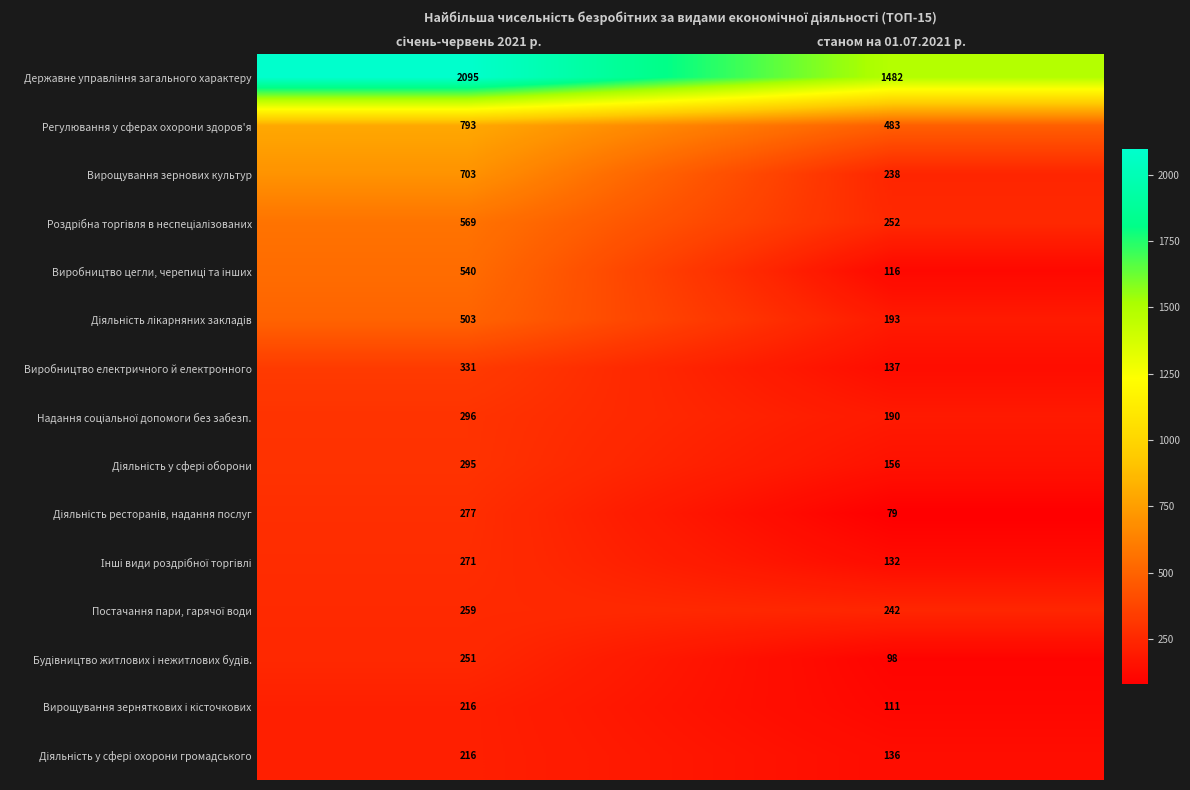

What is the spread (max minus min) of values at станом на 01.07.2021 р.?

1403